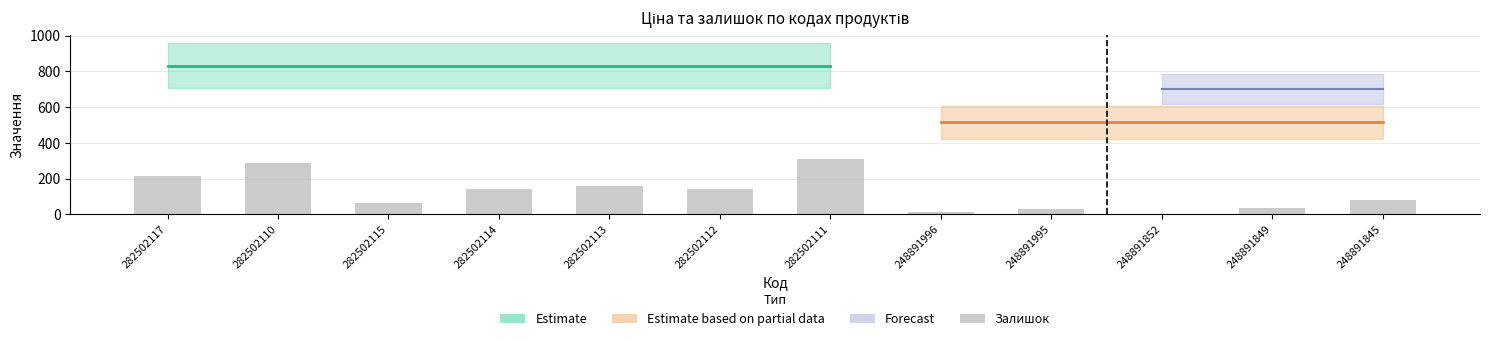

What is the sum of the Залишок values at 248891995 and 282502115?

91.0